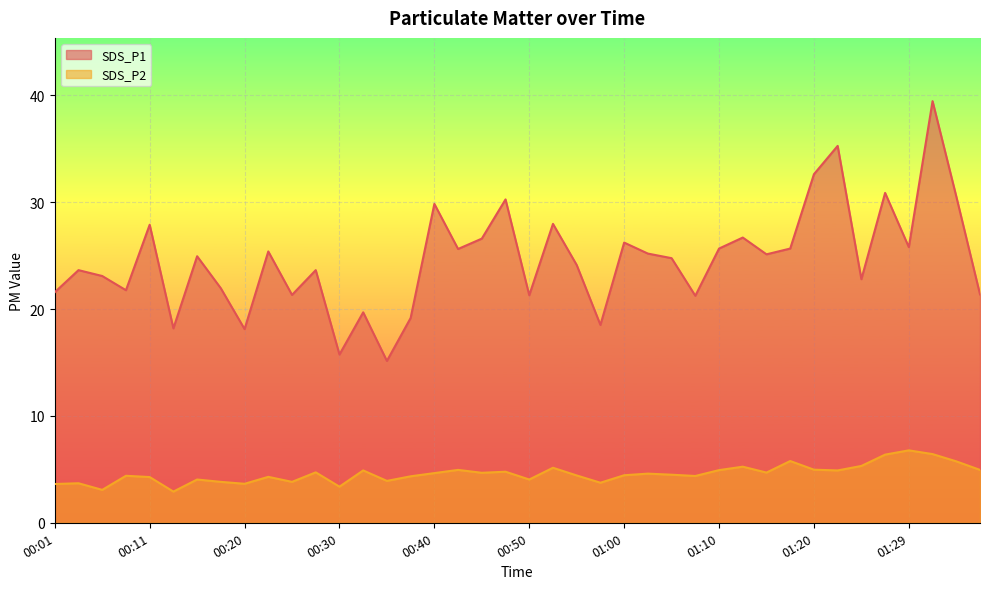

What position from the left is 01:00?

25